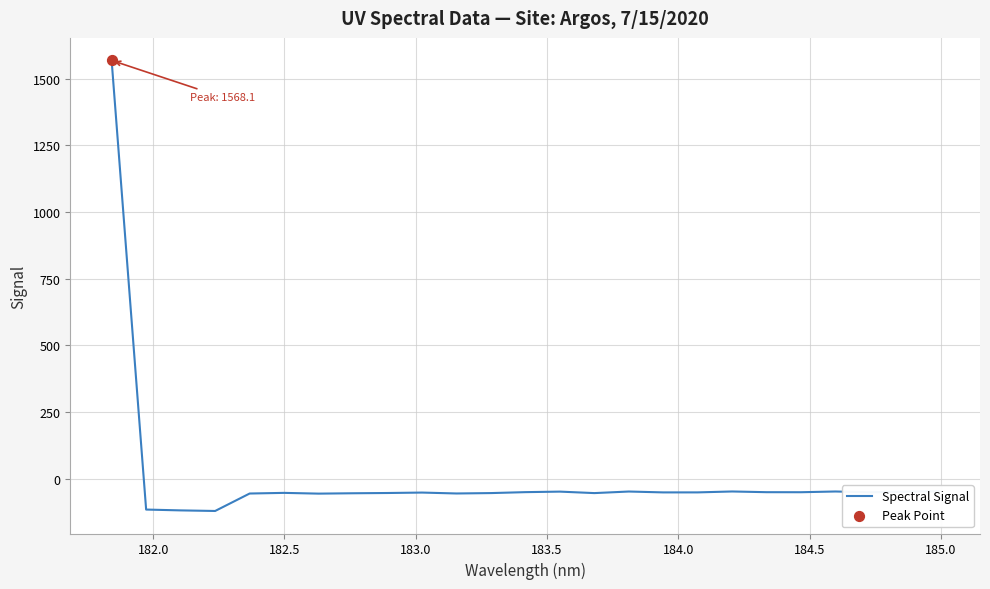

What is the greatest value displayed?

1568.1